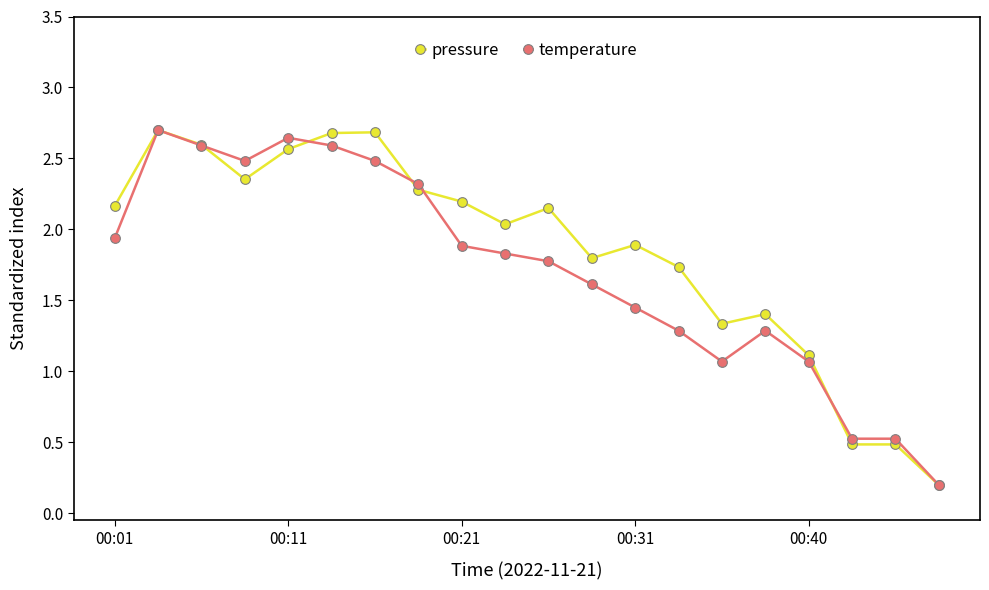

What is the maximum value shown in the chart?

2.7